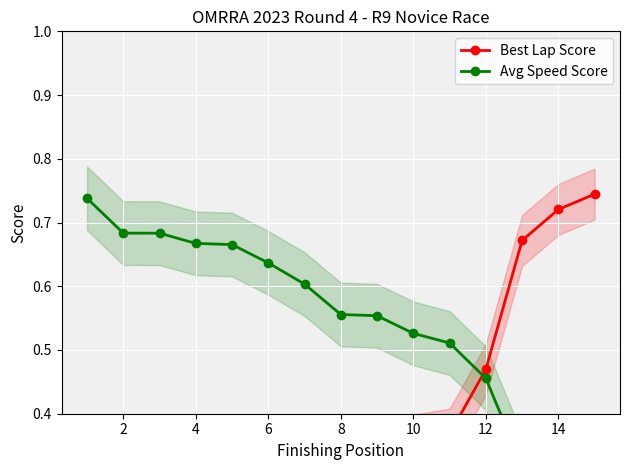

What are all the series names shown in the legend?

Best Lap Score, Avg Speed Score